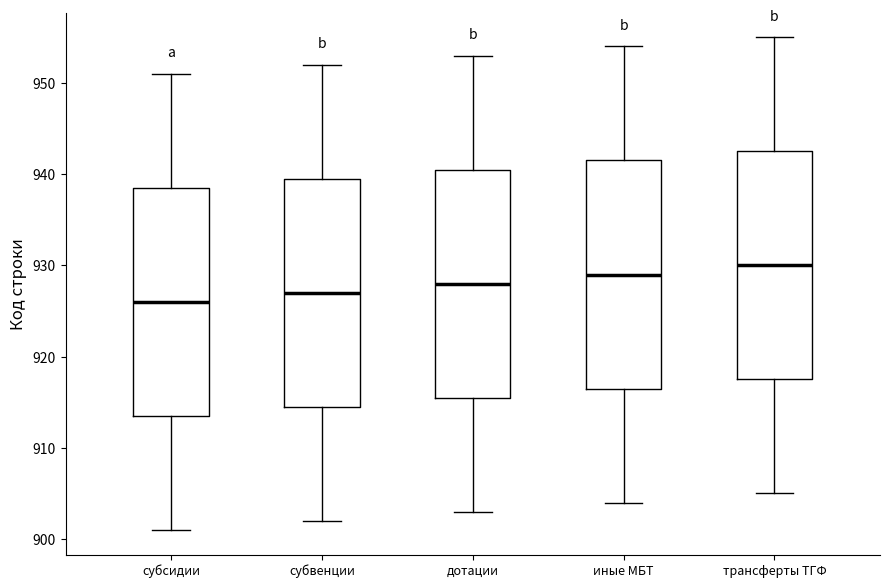

Where is the lower edge of the box for субвенции on the y-axis? The values are not printed on the chart, so give them approximately, as read against the axis.

915